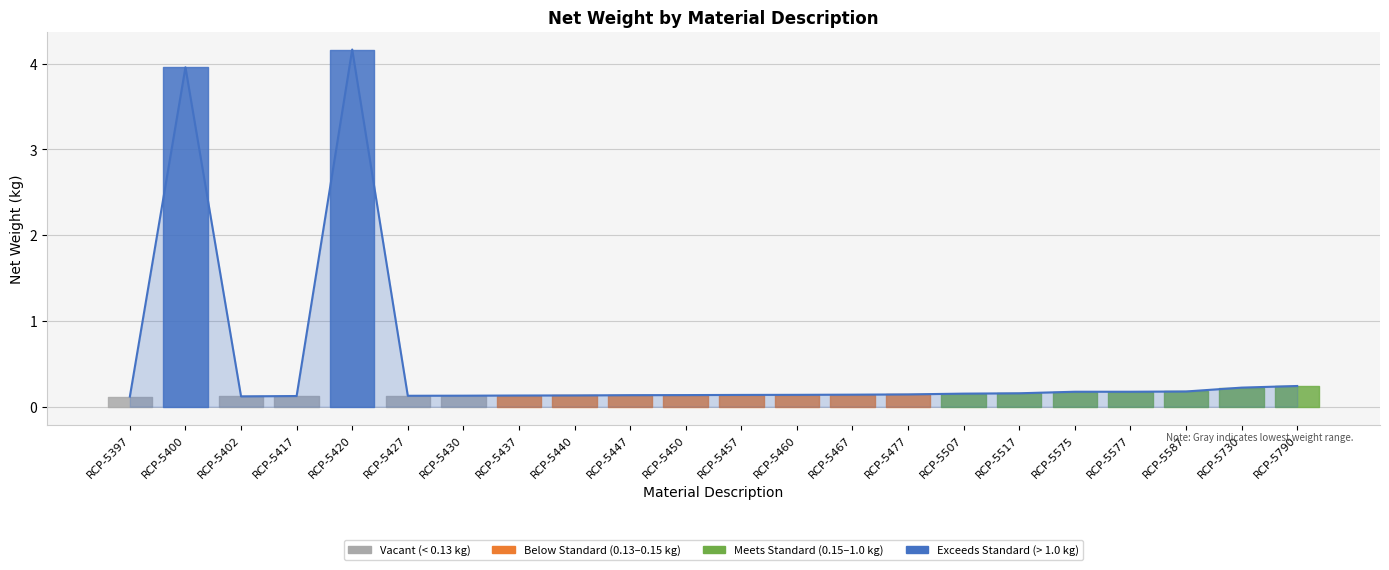

The value at RCP-5447 is 0.1. True or false?

True